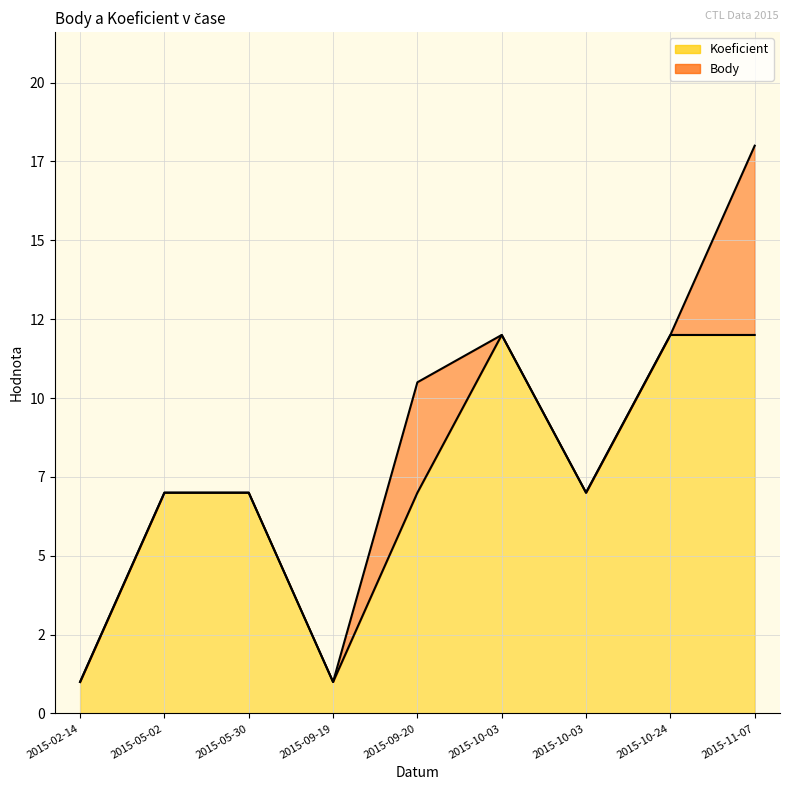

Rank the series by their maximum value, from lowest to highest.

Koeficient, Body